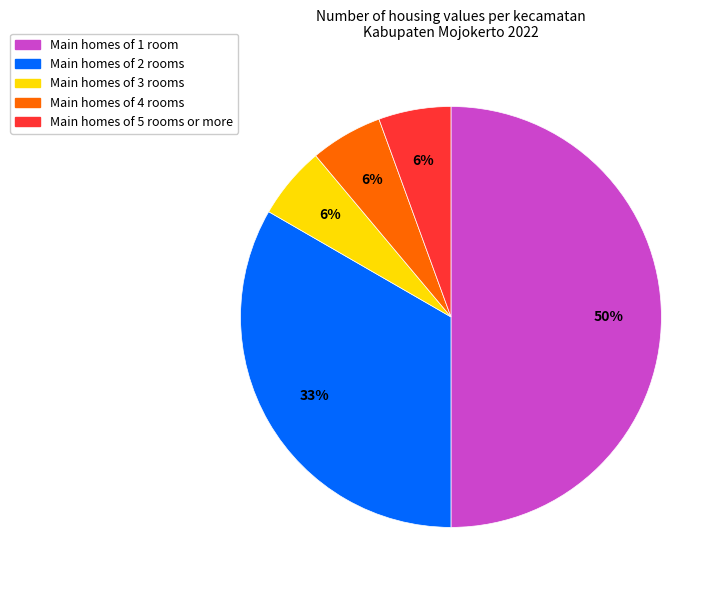

To the nearest percent, what is the difference between the largest and smallest slice percentages?

44%